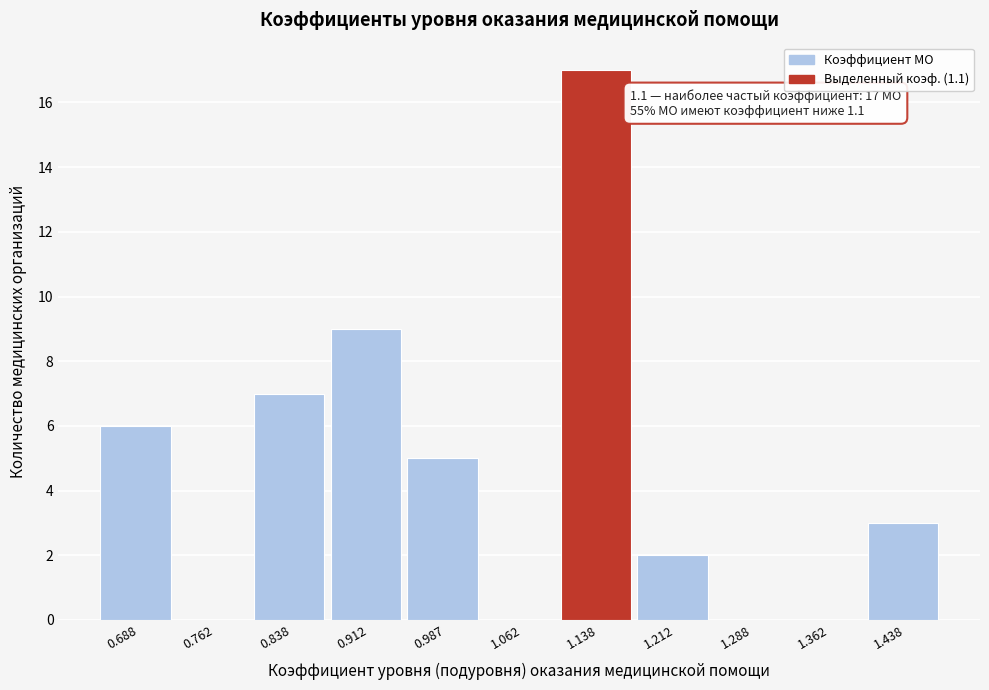

Over which range of the x-axis is the bar tallest?

1.100 to 1.175